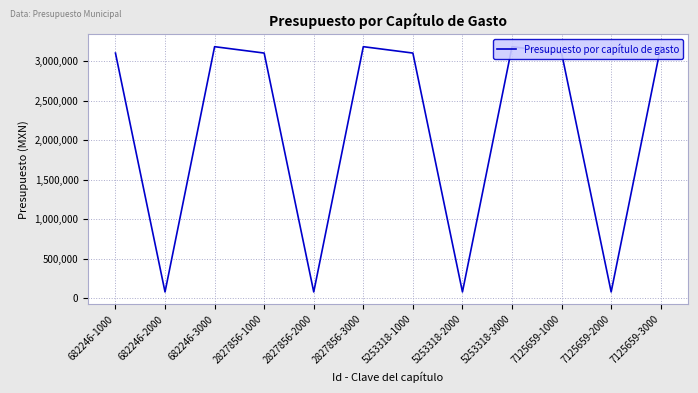

At which category does the data reach its first local valley?

682246-2000